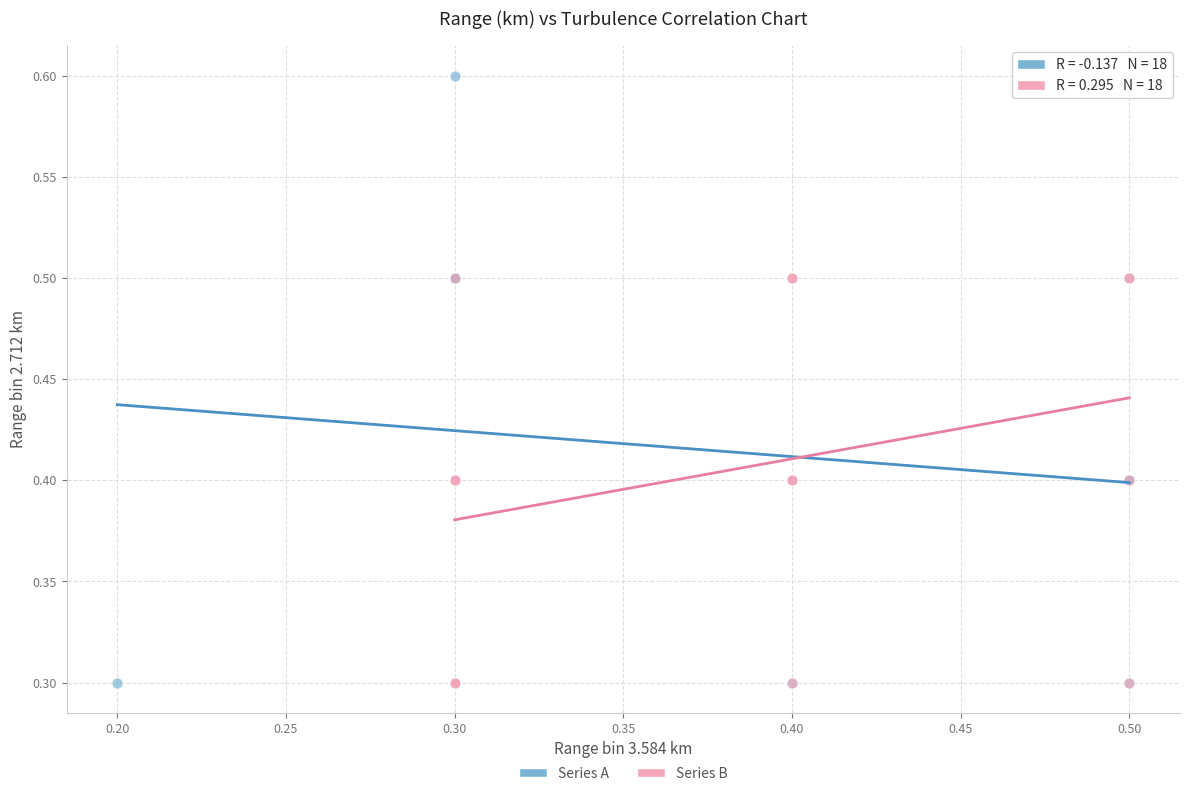

Which series reaches the maximum Y coordinate?

Series A